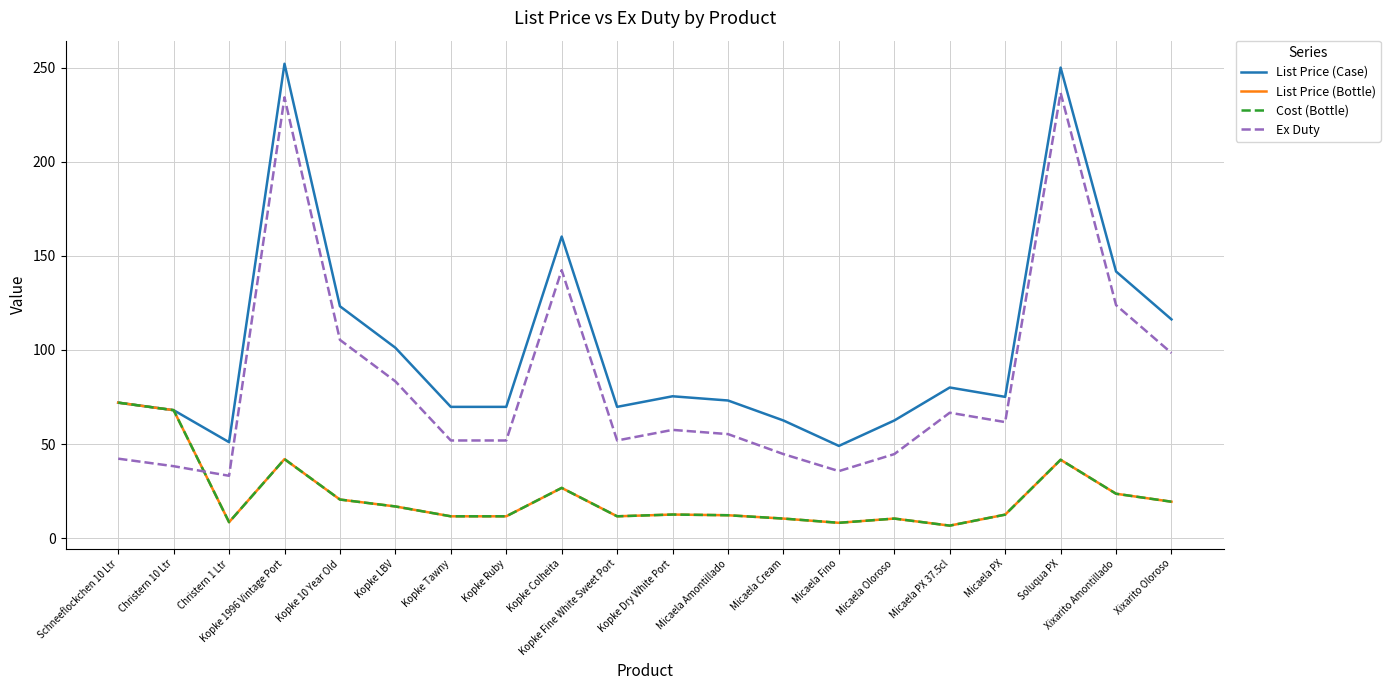

Does the chart display data point markers on the line(s)?

No